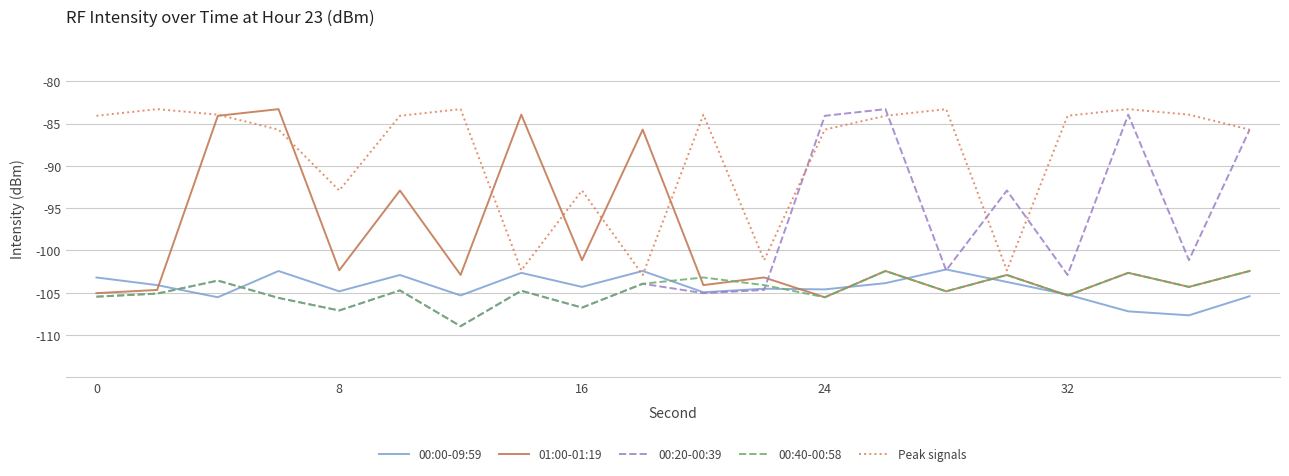

What is the maximum value for 01:00-01:19?

-83.3